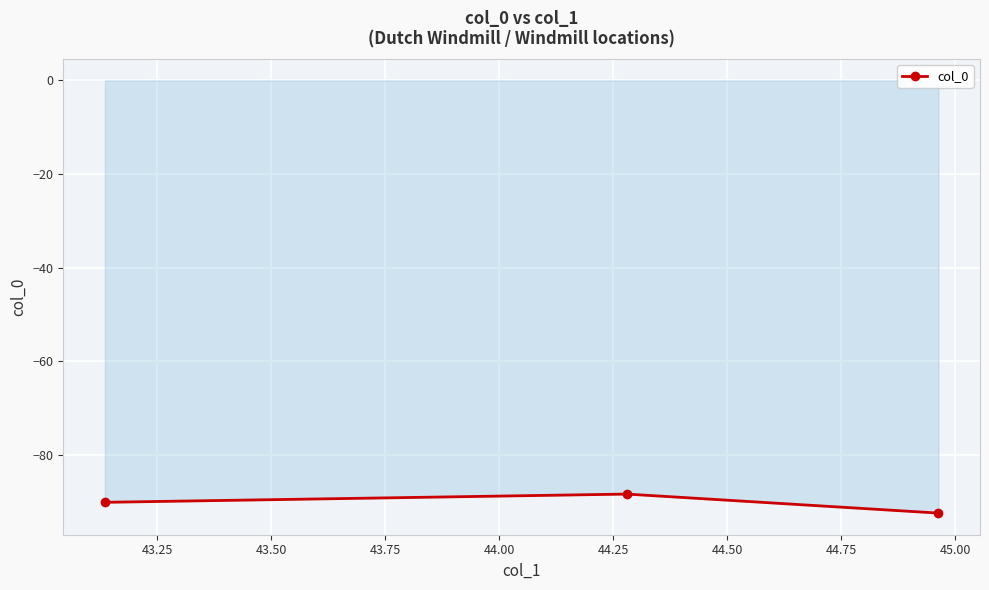

What is the value of the 2nd point from the left?

-88.3